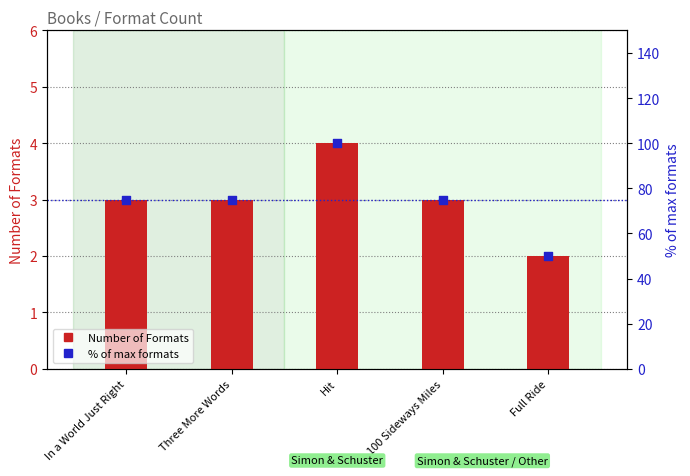

What is the total value across all series at 100 Sideways Miles?

78